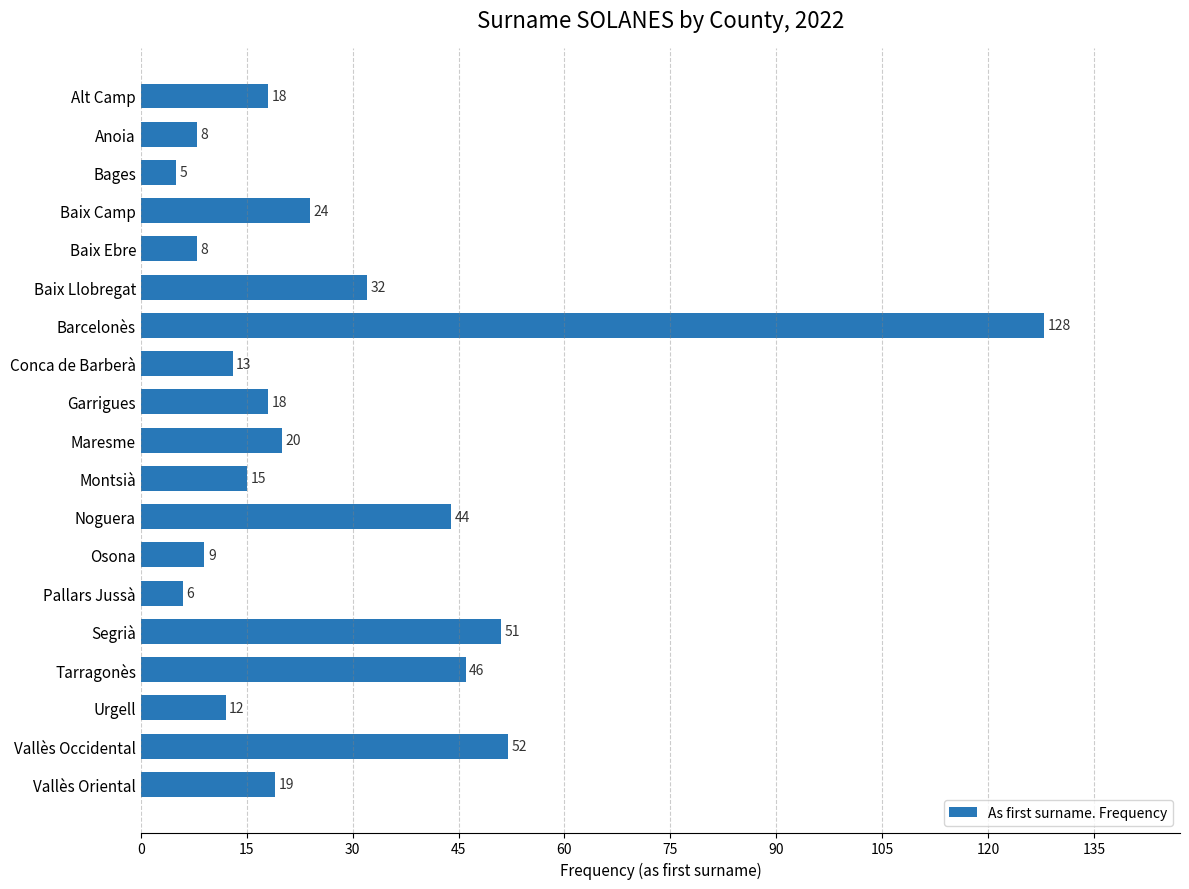

Which has a higher value, Garrigues or Pallars Jussà?

Garrigues